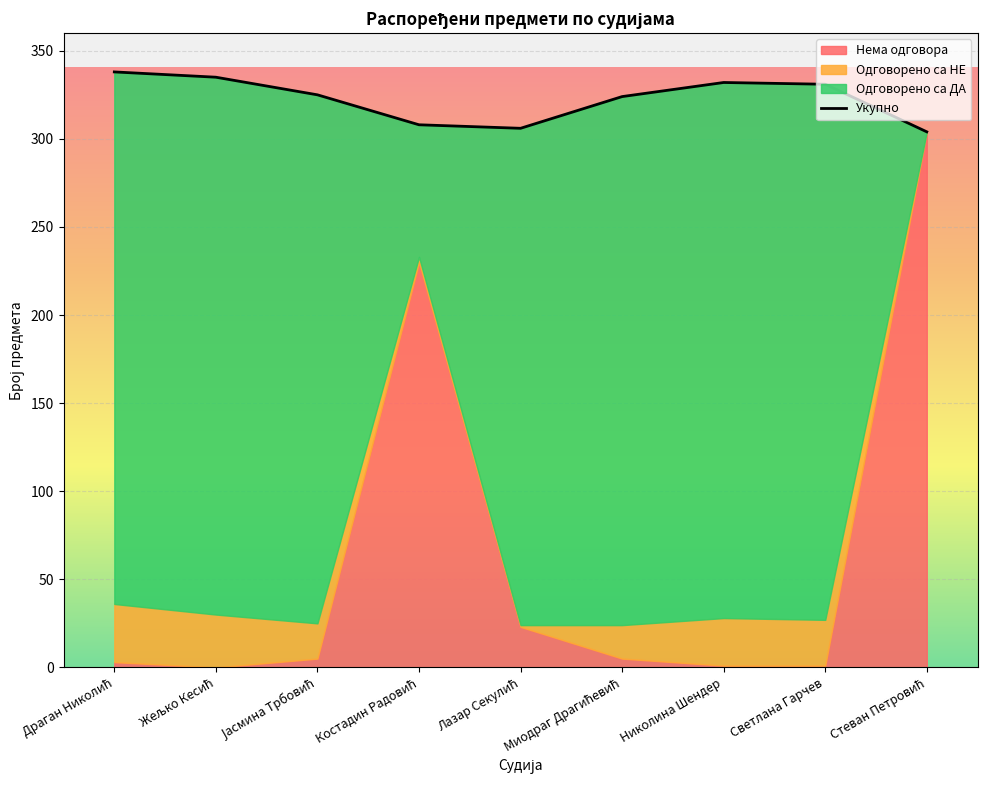

Reading left to right, what are all the values shown in this chart?

Одговорено са ДА: Драган Николић=302	Жељко Кесић=305	Јасмина Трбовић=300	Костадин Радовић=75	Лазар Секулић=282	Миодраг Драгићевић=300	Николина Шендер=304	Светлана Гарчев=304	Стеван Петровић=0
Одговорено са НЕ: Драган Николић=33	Жељко Кесић=30	Јасмина Трбовић=20	Костадин Радовић=3	Лазар Секулић=1	Миодраг Драгићевић=19	Николина Шендер=27	Светлана Гарчев=26	Стеван Петровић=0
Нема одговора: Драган Николић=3	Жељко Кесић=0	Јасмина Трбовић=5	Костадин Радовић=230	Лазар Секулић=23	Миодраг Драгићевић=5	Николина Шендер=1	Светлана Гарчев=1	Стеван Петровић=304